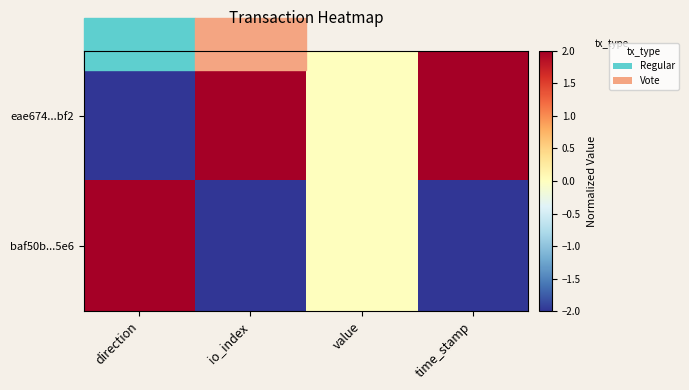

Reading left to right, transcribe all the data shown in this chart.

eae674...bf2: direction=-2	io_index=2	value=0	time_stamp=2
baf50b...5e6: direction=2	io_index=-2	value=0	time_stamp=-2